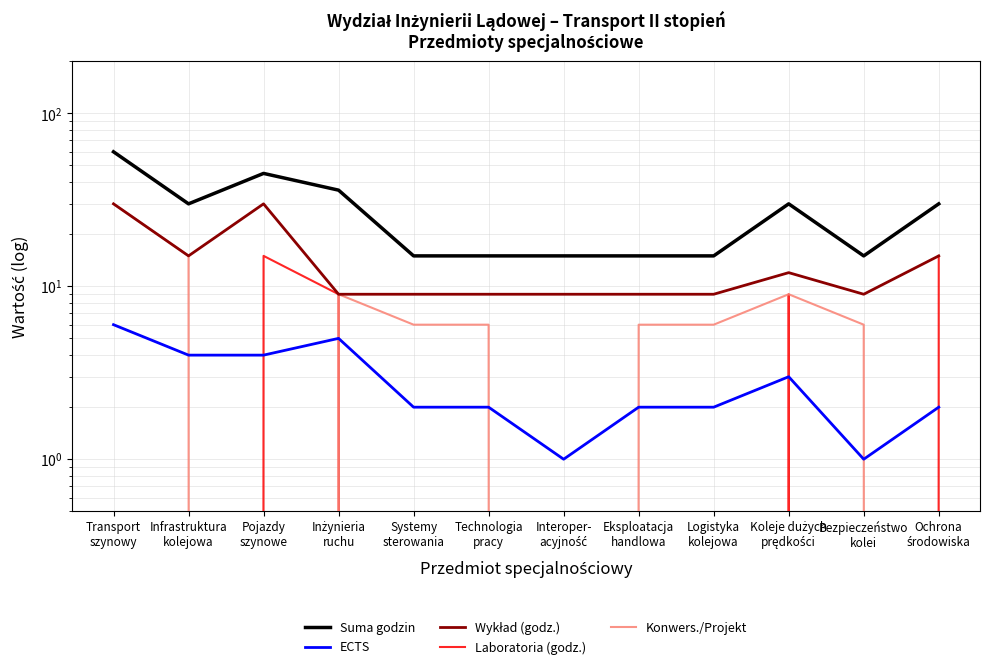

What is the sum of all Laboratoria (godz.) values?

48